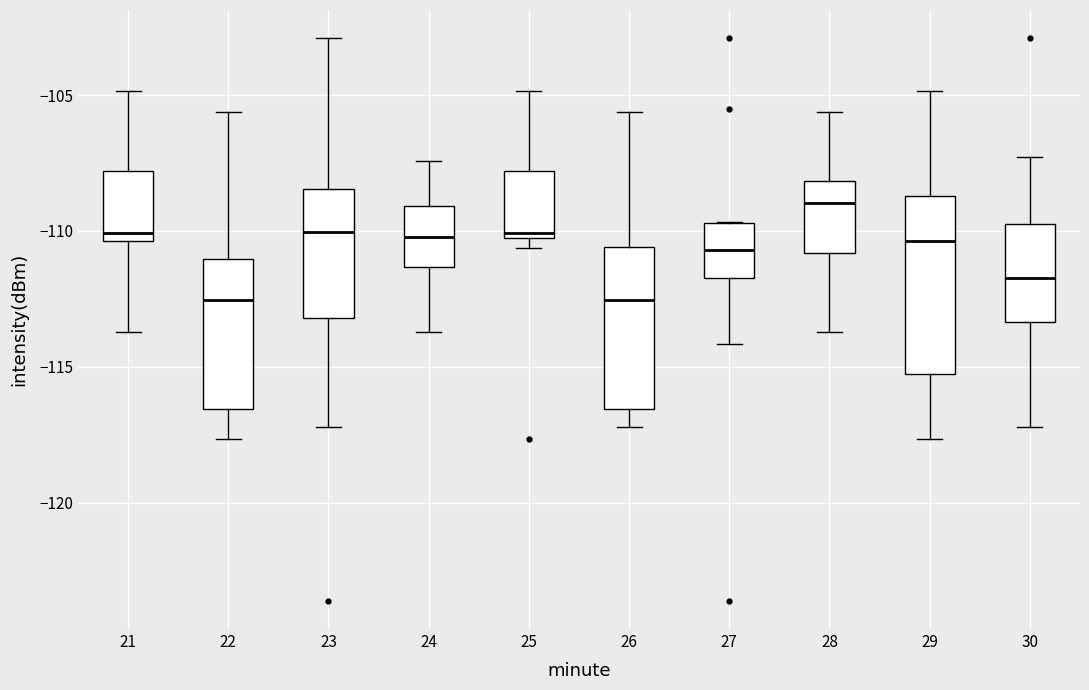

Reading left to right, read every box against the y-axis: the position of its median line, the range the box covers, and the ends of its whiskers. The values are not printed on the chart, so give them approximately, as read against the axis.

21: median -110.0, box -110.5 to -108.0, whiskers -113.5 to -105.0
22: median -112.5, box -116.5 to -111.0, whiskers -117.5 to -105.5
23: median -110.0, box -113.0 to -108.5, whiskers -117.0 to -103.0
24: median -110.0, box -111.5 to -109.0, whiskers -113.5 to -107.5
25: median -110.0 (just above the box's lower edge), box -110.0 to -108.0, whiskers -110.5 to -105.0
26: median -112.5, box -116.5 to -110.5, whiskers -117.0 to -105.5
27: median -110.5, box -111.5 to -109.5, whiskers -114.0 to -109.5
28: median -109.0, box -111.0 to -108.0, whiskers -113.5 to -105.5
29: median -110.5, box -115.0 to -108.5, whiskers -117.5 to -105.0
30: median -111.5, box -113.5 to -109.5, whiskers -117.0 to -107.5